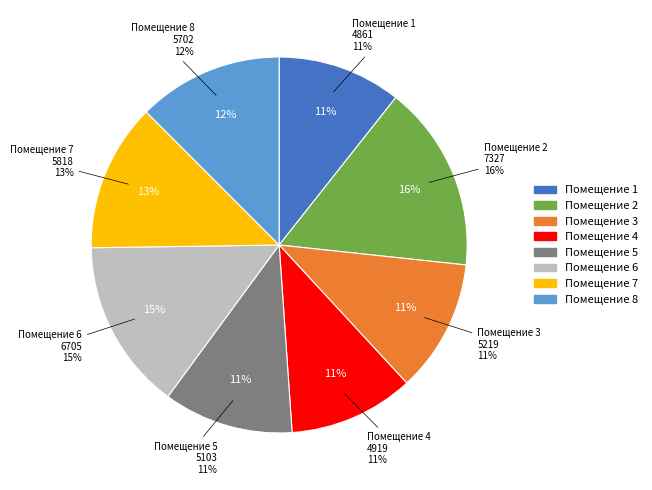

To the nearest percent, what is the average slice percentage?

12%